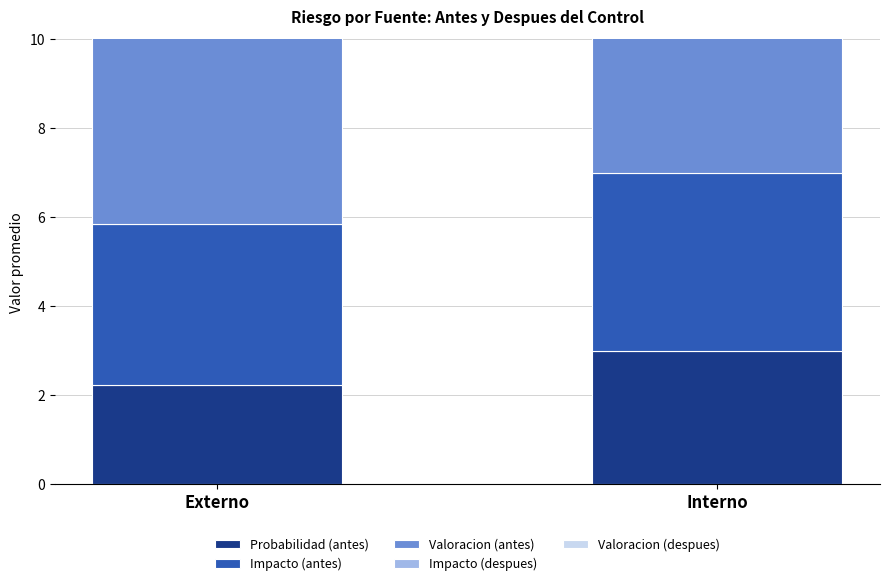

How many bars are there in each group?

5